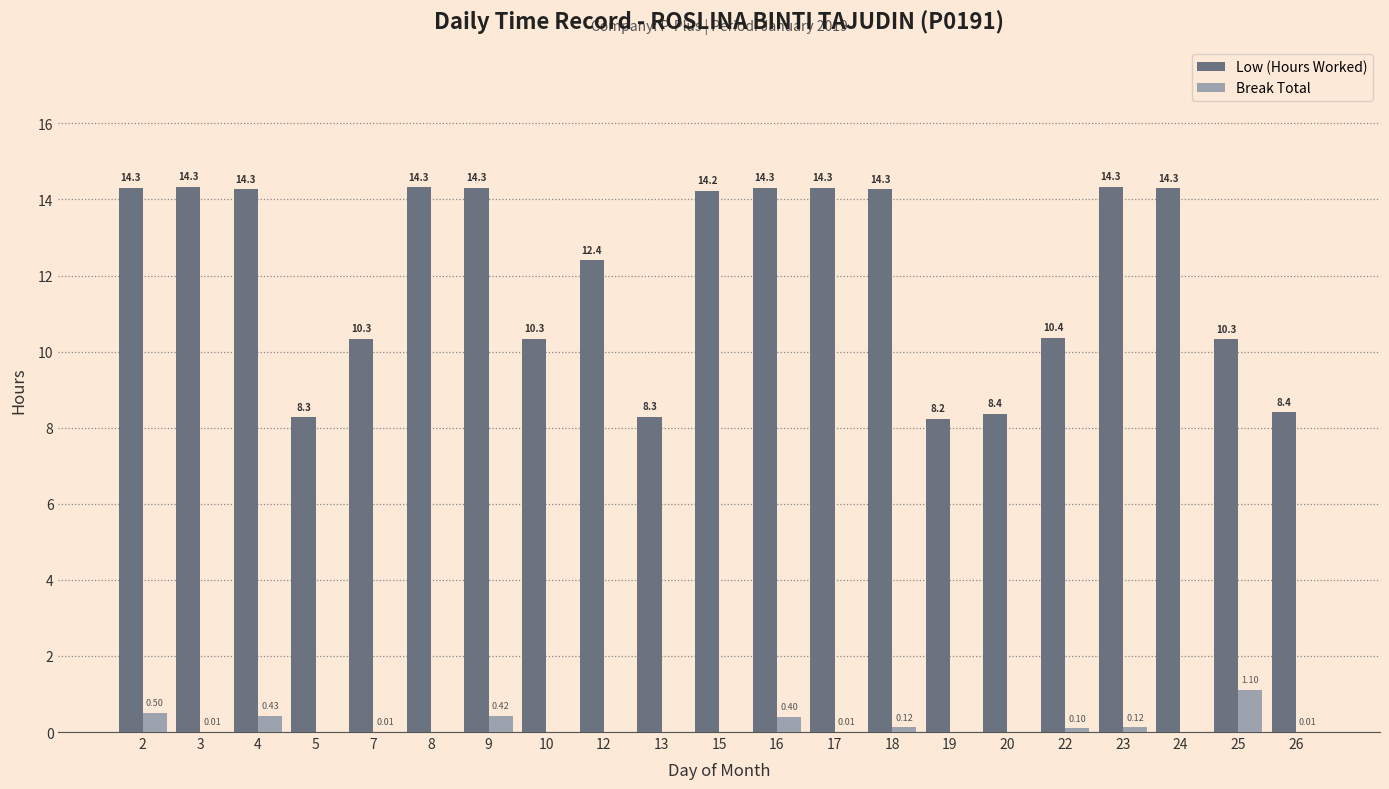

How many distinct data groups are displayed?

2